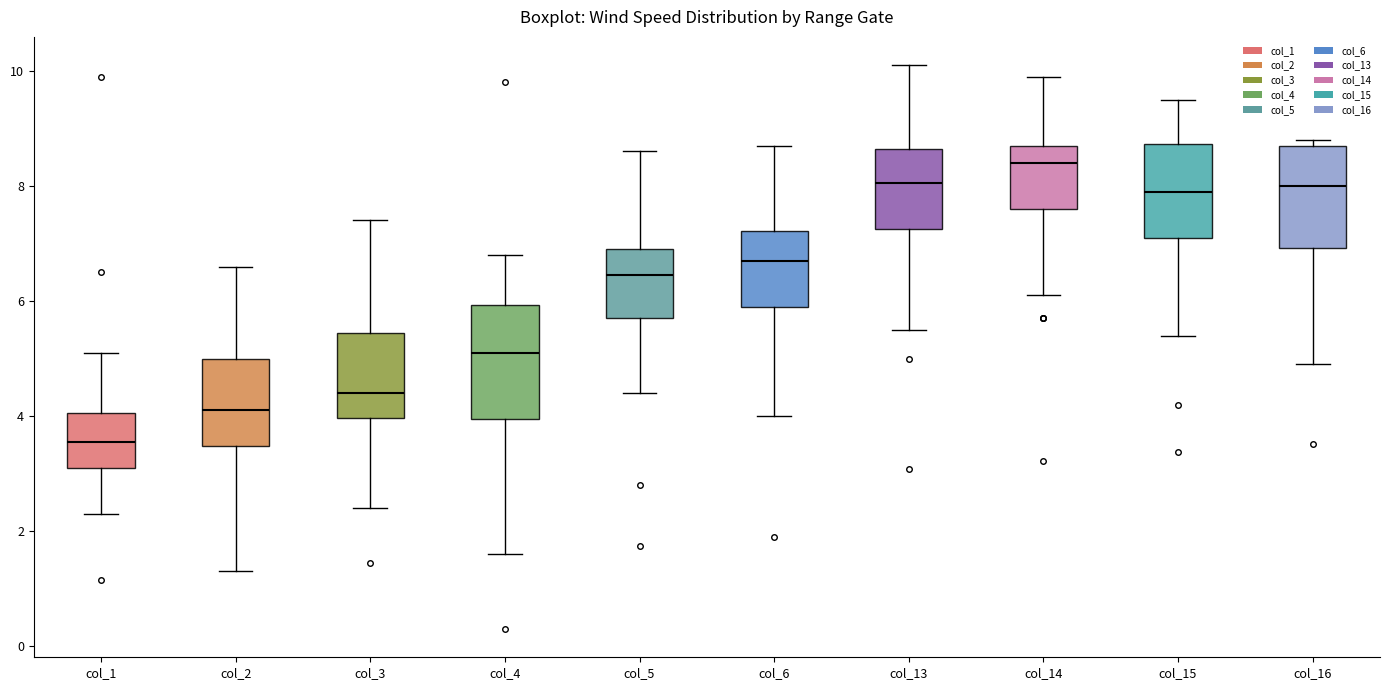

Which box's median line is the lowest?

col_1